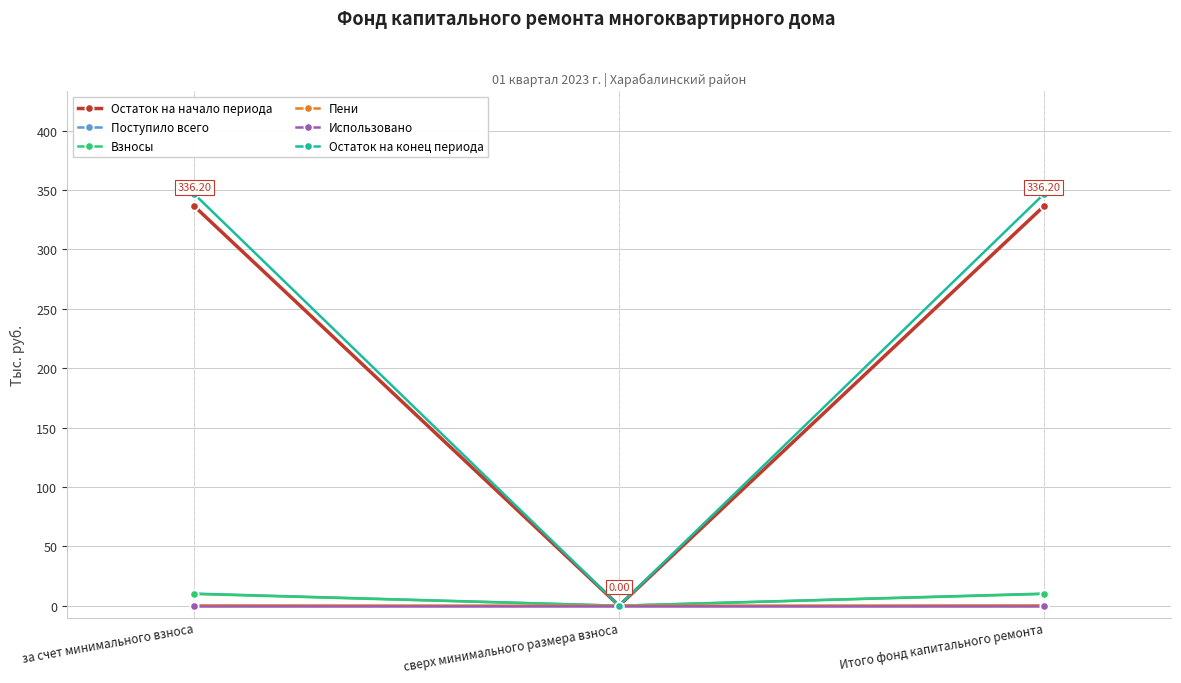

Read the Поступило всего value at за счет минимального взноса.

10.2